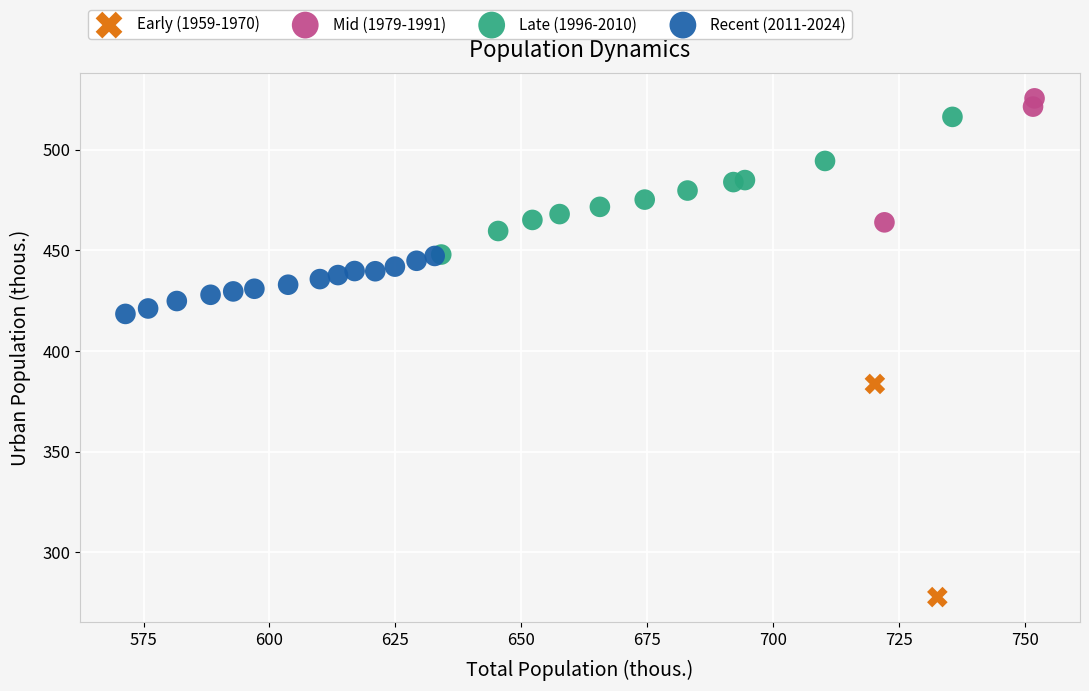

What are all the series names shown in the legend?

Early (1959-1970), Mid (1979-1991), Late (1996-2010), Recent (2011-2024)